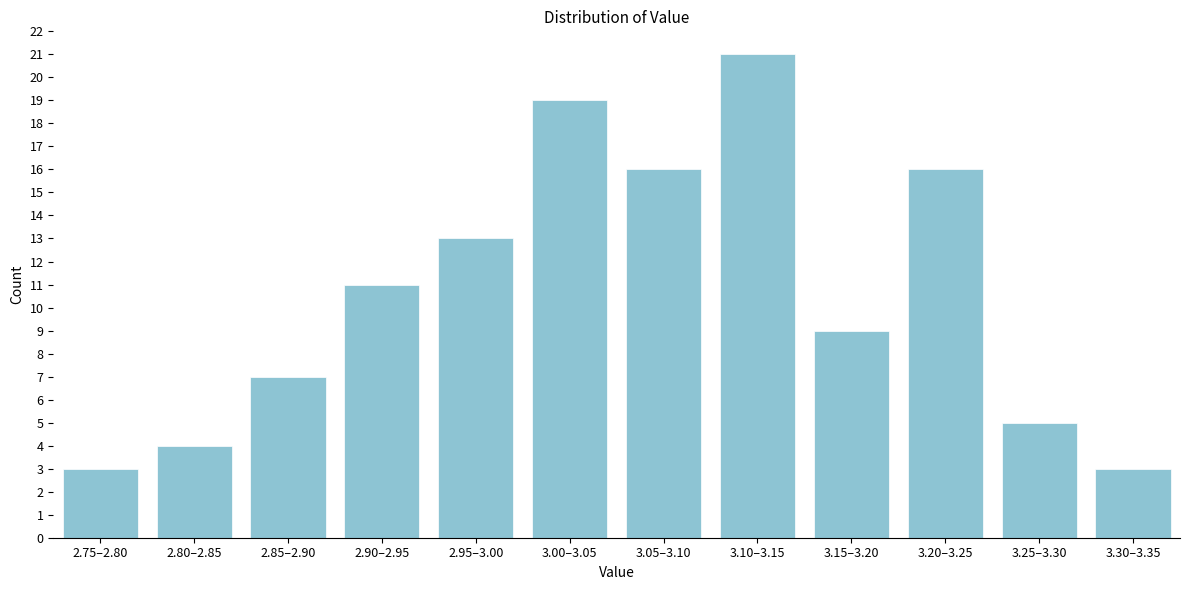

Reading right to left, transcribe all the data shown in this chart.

3.30–3.35=3	3.25–3.30=5	3.20–3.25=16	3.15–3.20=9	3.10–3.15=21	3.05–3.10=16	3.00–3.05=19	2.95–3.00=13	2.90–2.95=11	2.85–2.90=7	2.80–2.85=4	2.75–2.80=3